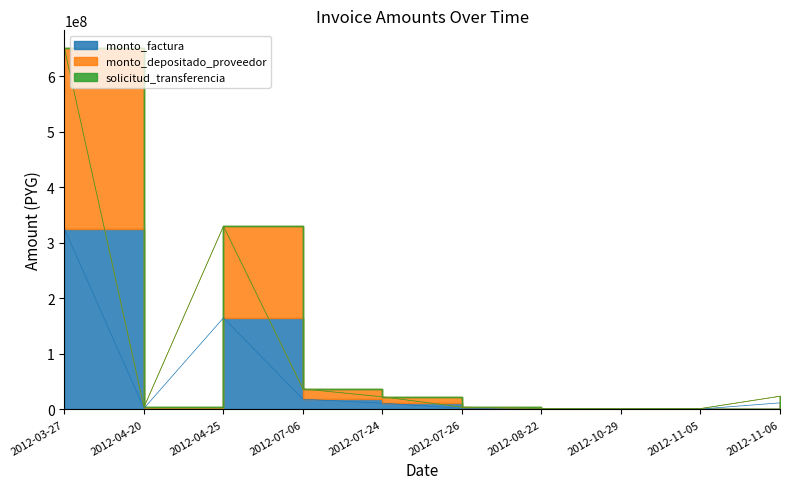

Does the chart have visible grid lines?

No